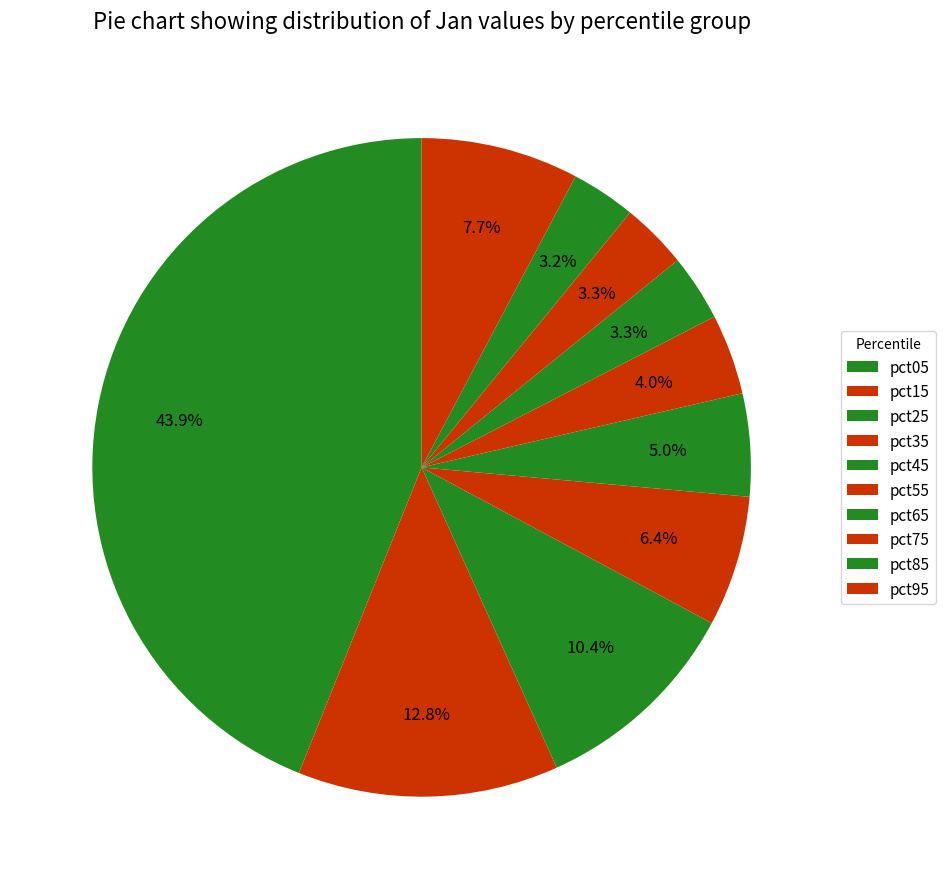

Which category has the smallest portion of the pie?

pct85